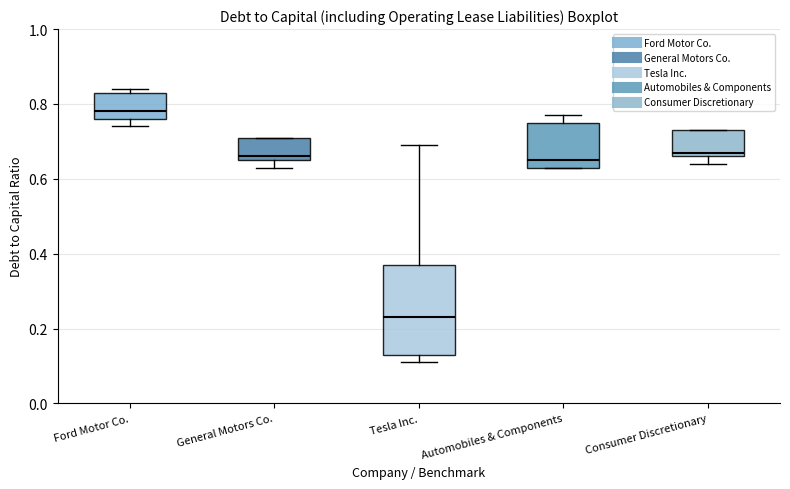

Which box has the lowest median line?

Tesla Inc.